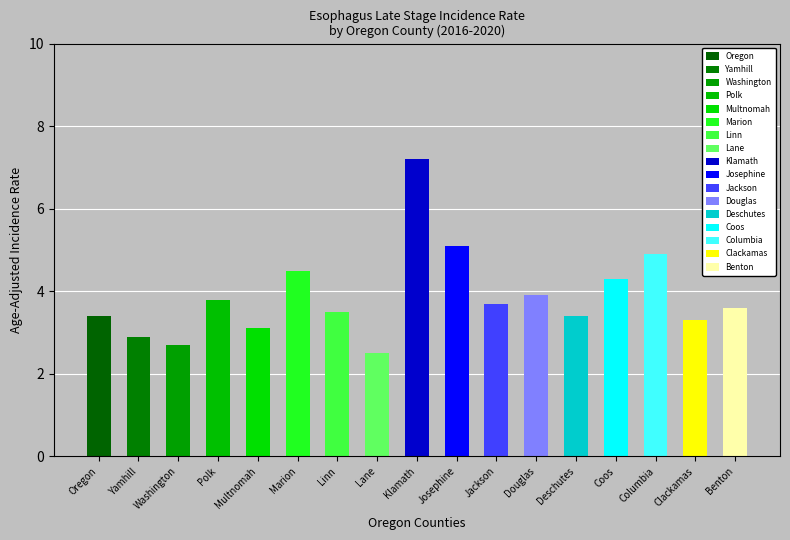

What is the ratio of the value at Yamhill to the value at Marion?

0.6